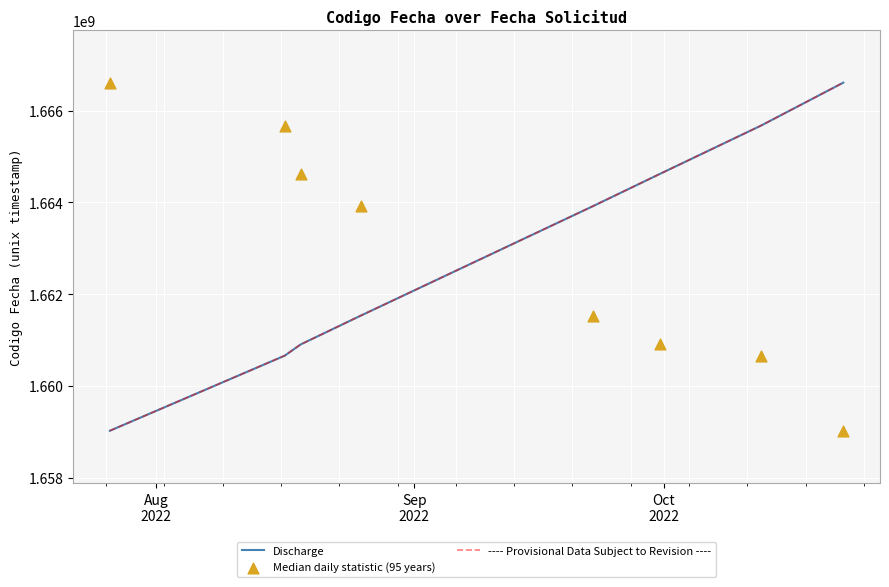

At how many categories does at least one series exceed 1659908920?

8